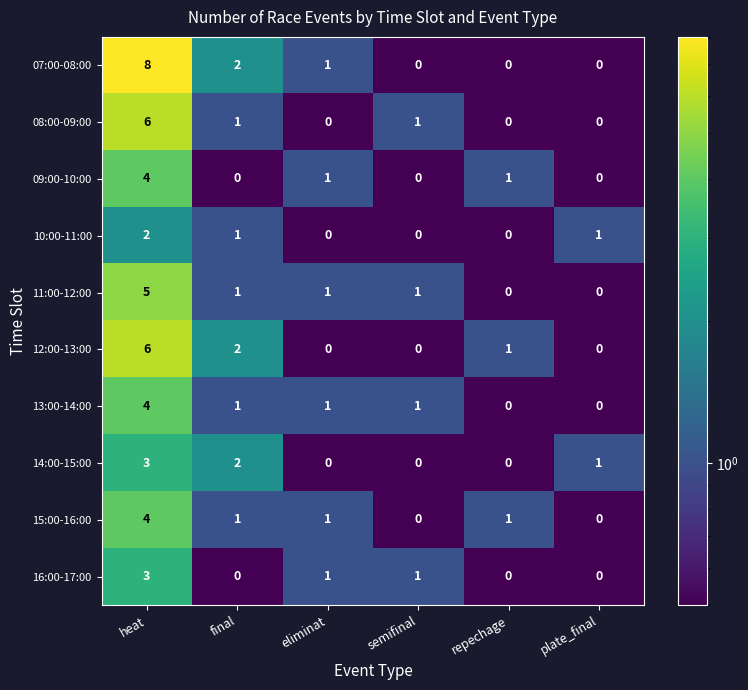

What is the maximum value shown in the chart?

8